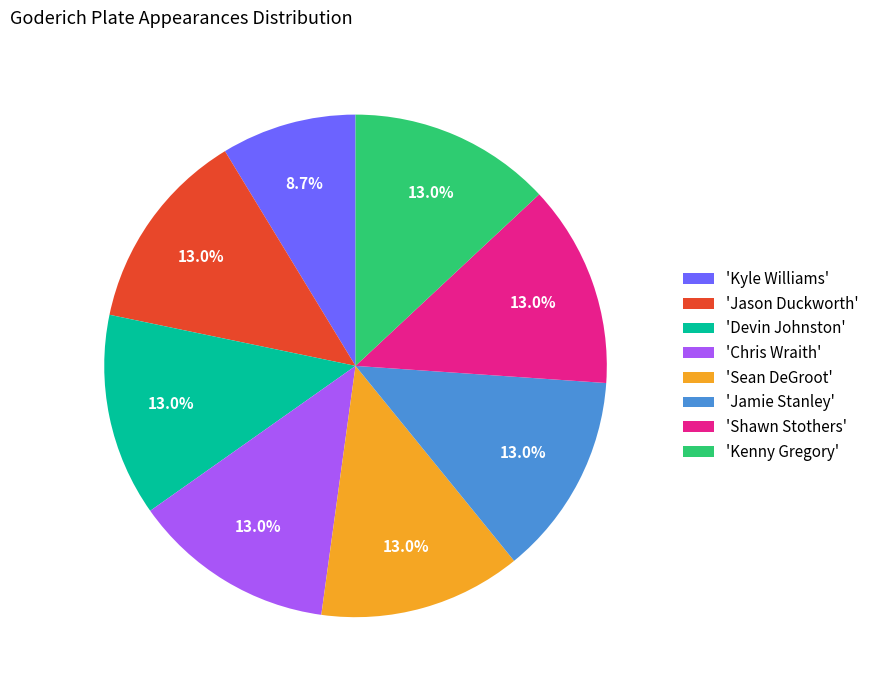

Is there a majority slice in this chart?

No